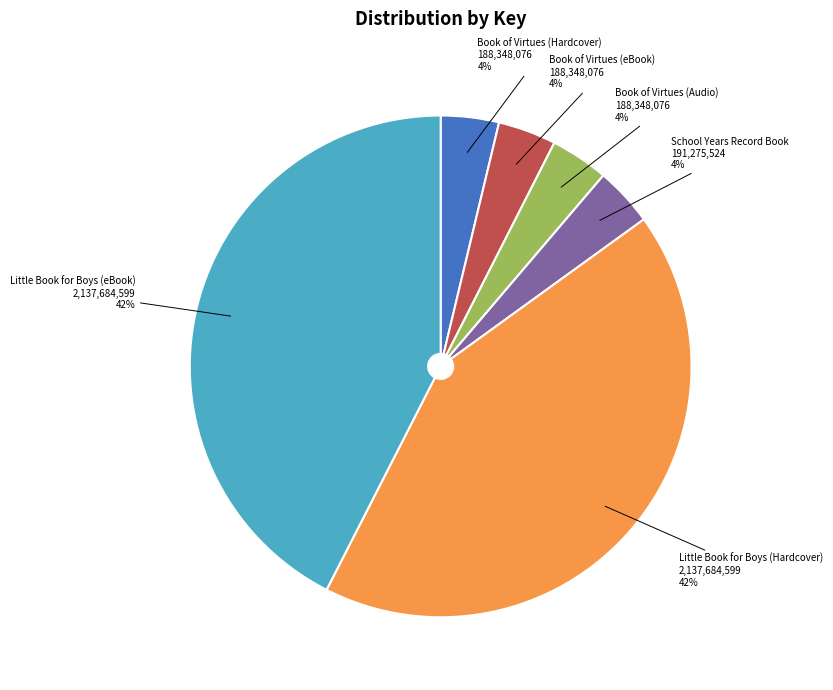

How many slices are in this pie chart?

6